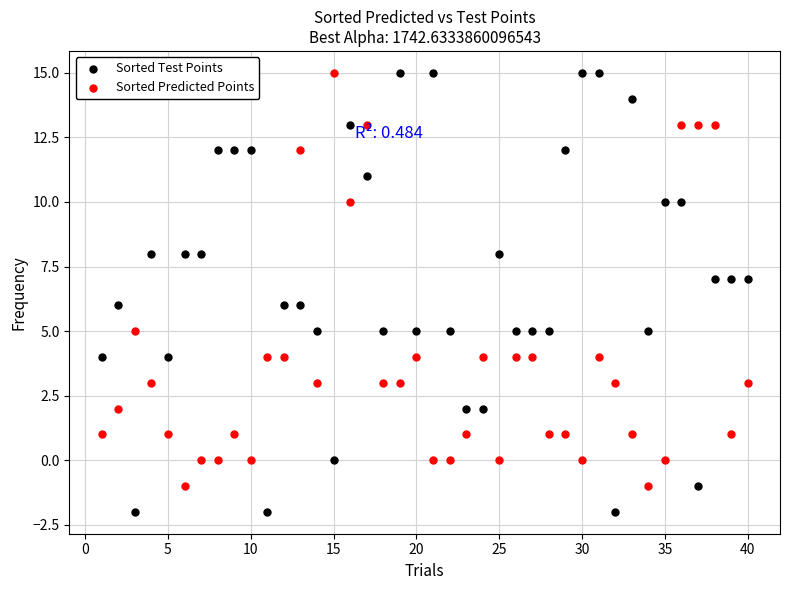

What is the X range (max minus min) for the scatter plot?

39